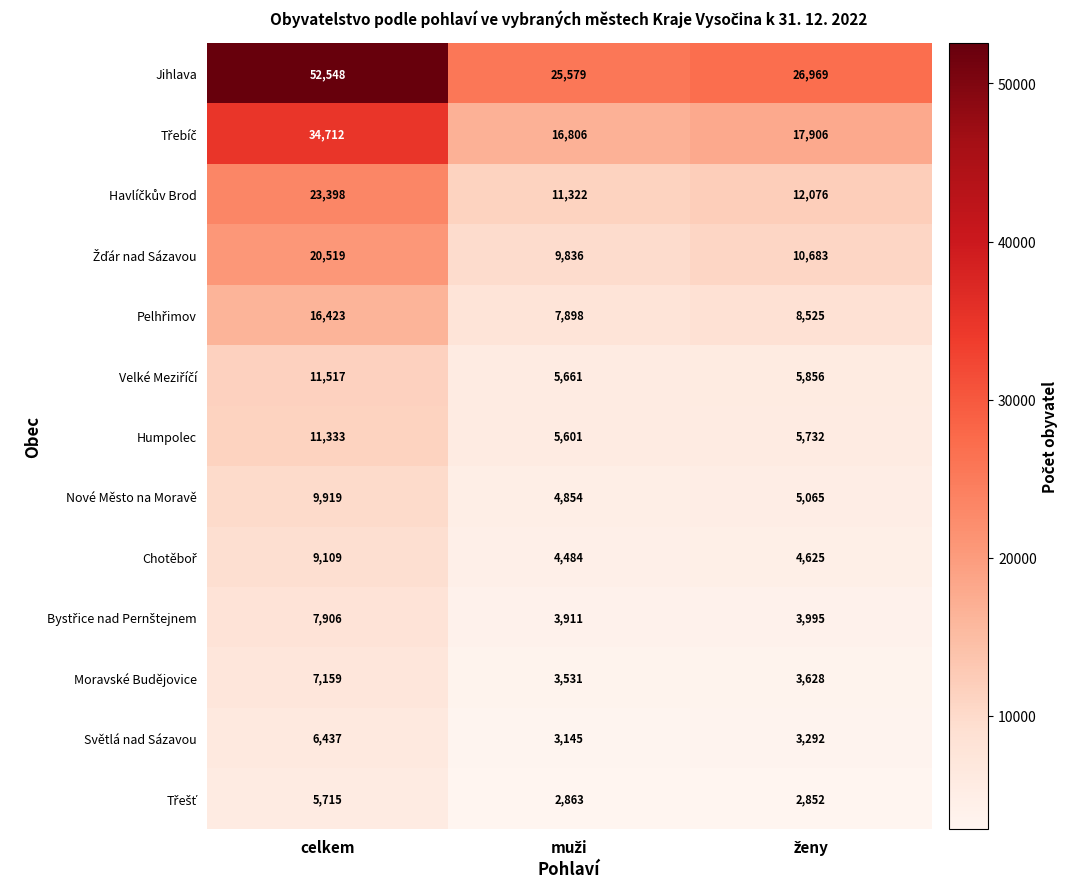

How many data points does each series have?

3